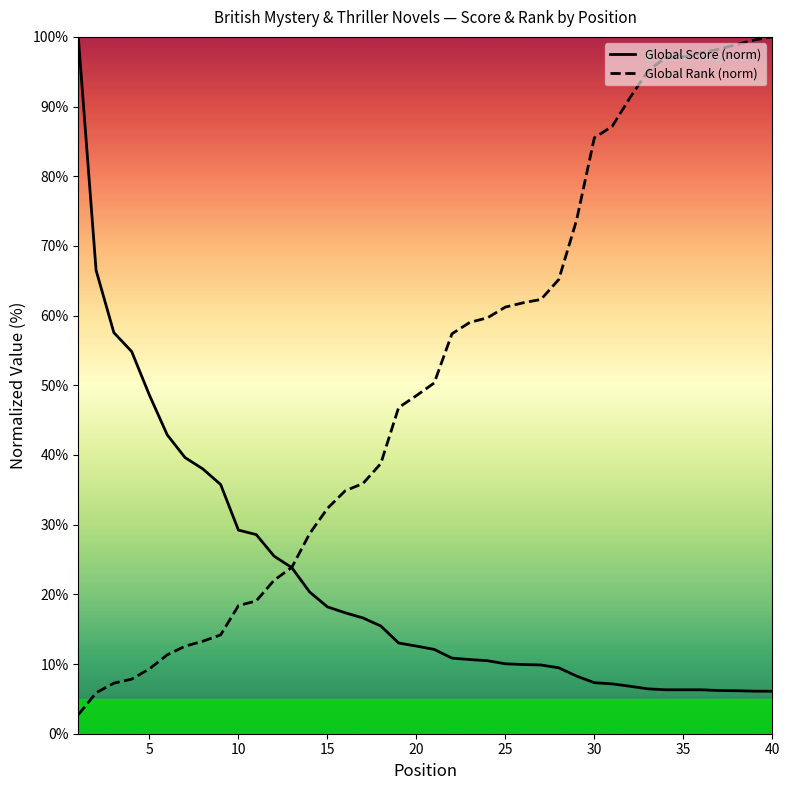

True or false: Global Rank (norm) has a value of 100.0 at 40.

True